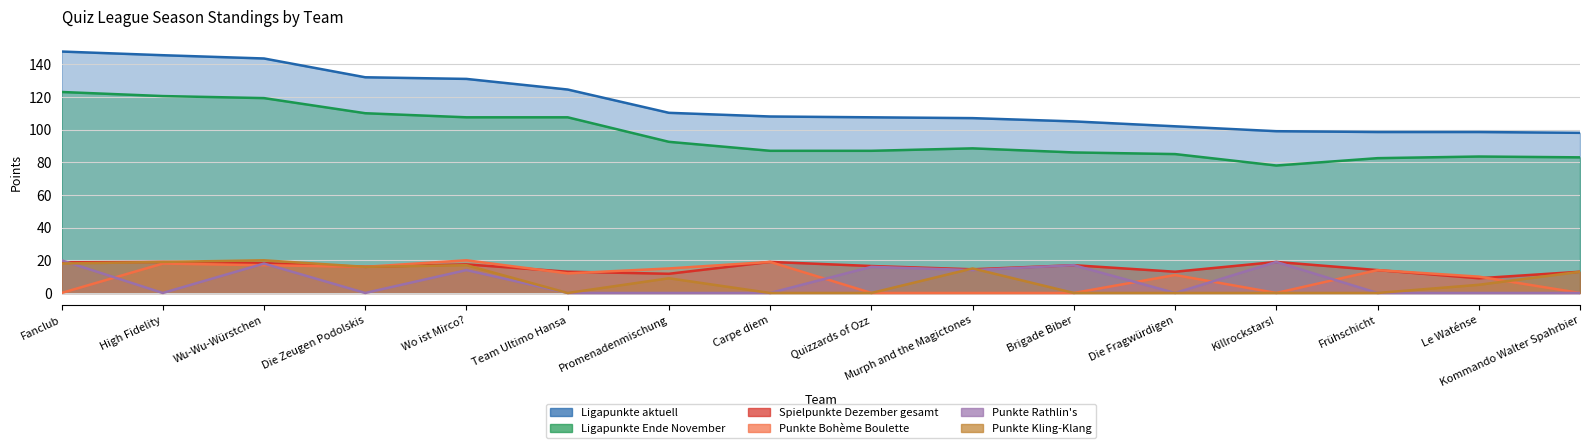

Which category has the lowest value across all series?

Fanclub